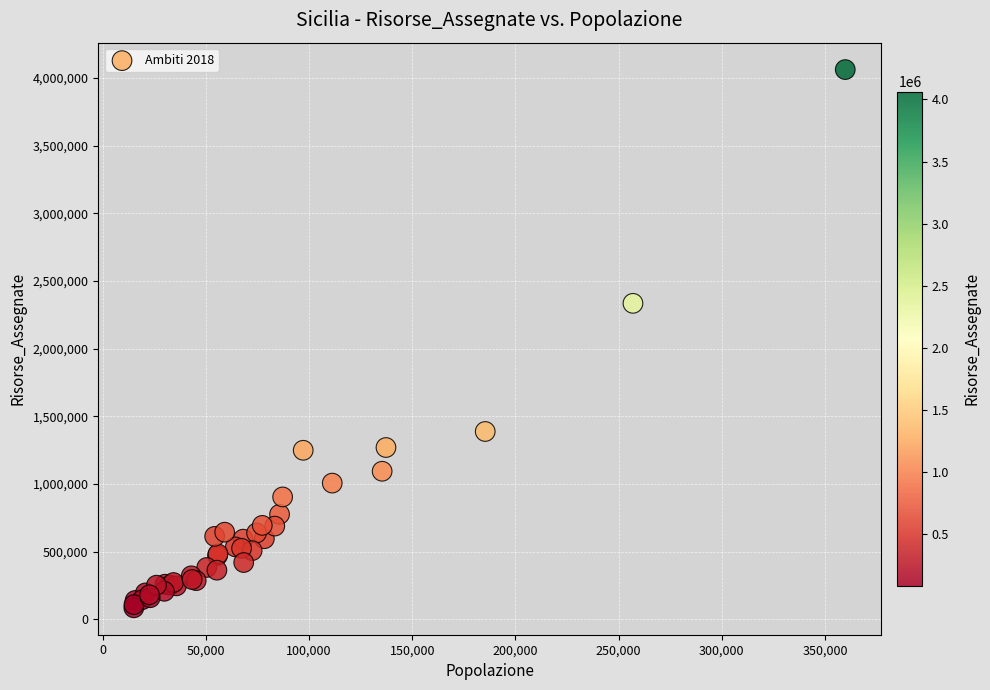

What Y value in the scatter plot is closest to 2074345?

2335664.0